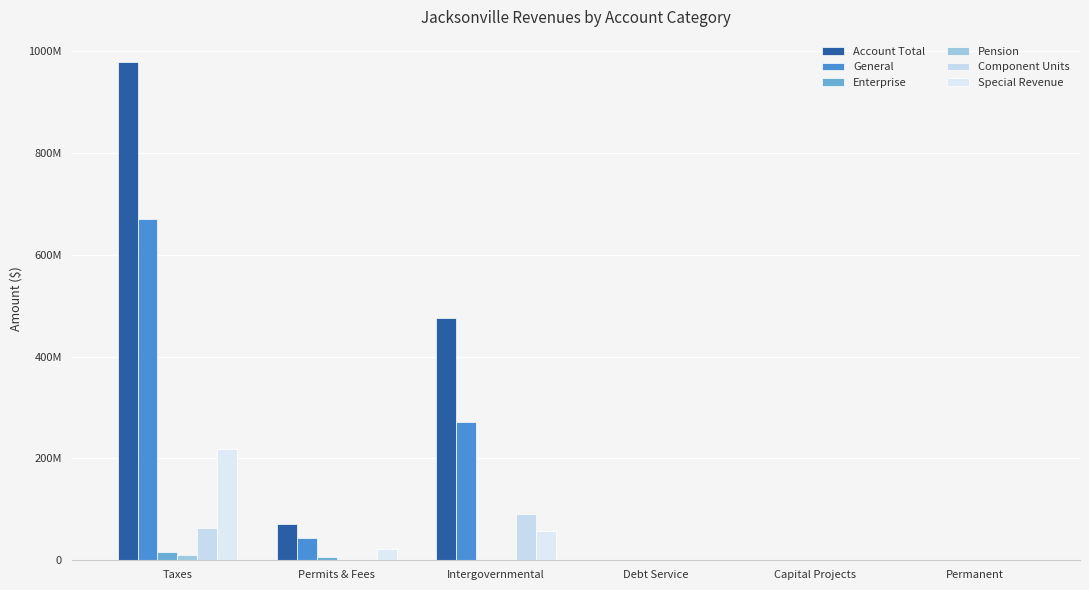

Rank the series by their maximum value, from lowest to highest.

Pension, Enterprise, Component Units, Special Revenue, General, Account Total